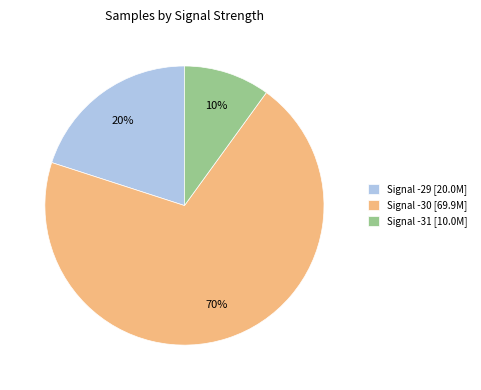

Is it true that Signal -30 [69.9M] is 70% of the pie?

True